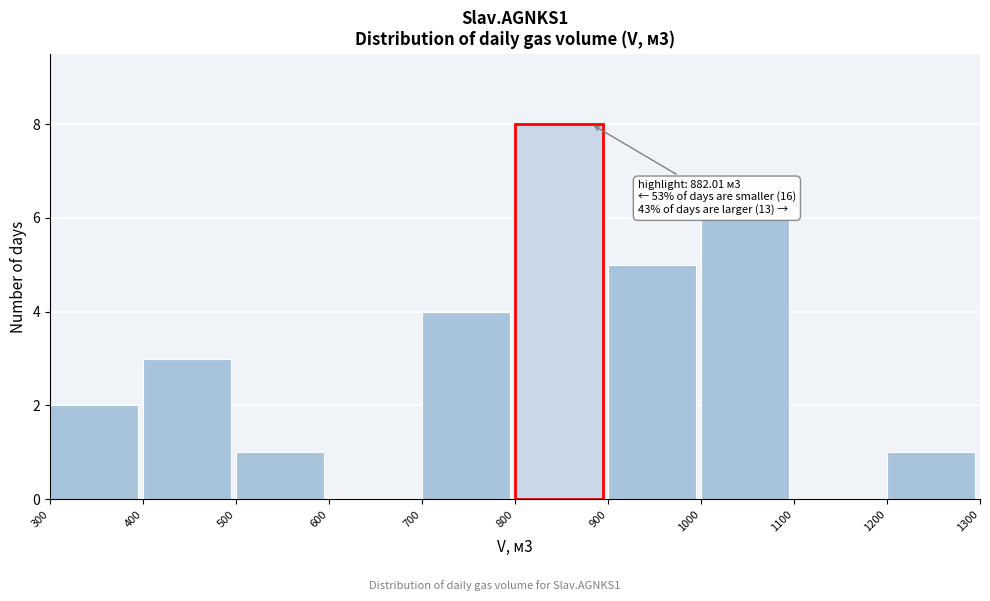

Over which range of the x-axis is the bar tallest?

800 to 900